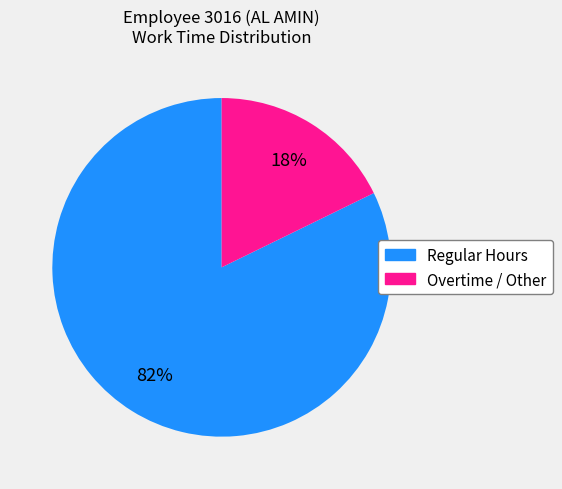

To the nearest percent, what is the difference between the largest and smallest slice percentages?

64%